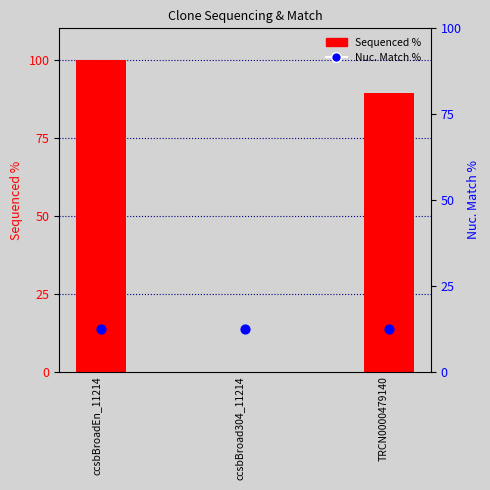

At which category is the sum across all series the highest?

ccsbBroadEn_11214